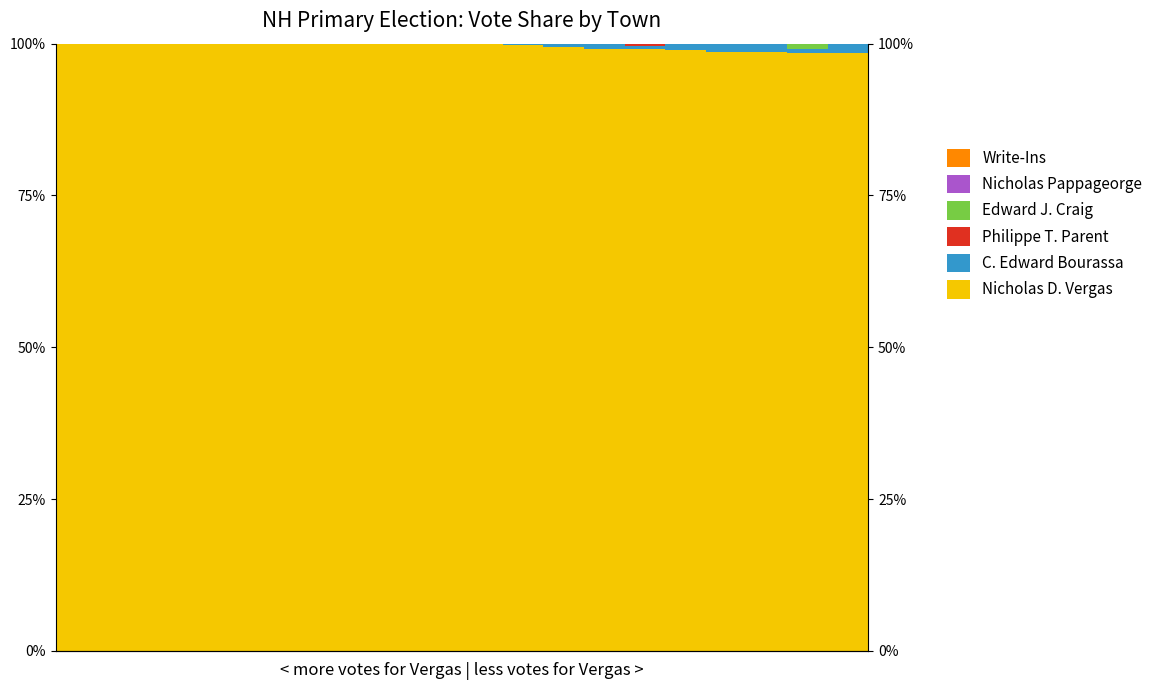

How many C. Edward Bourassa values are between 0 and 1?

20